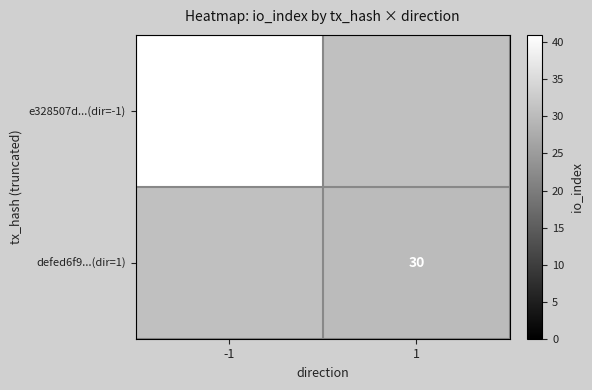

The value of e328507d...(dir=-1) at -1 is 41. True or false?

True